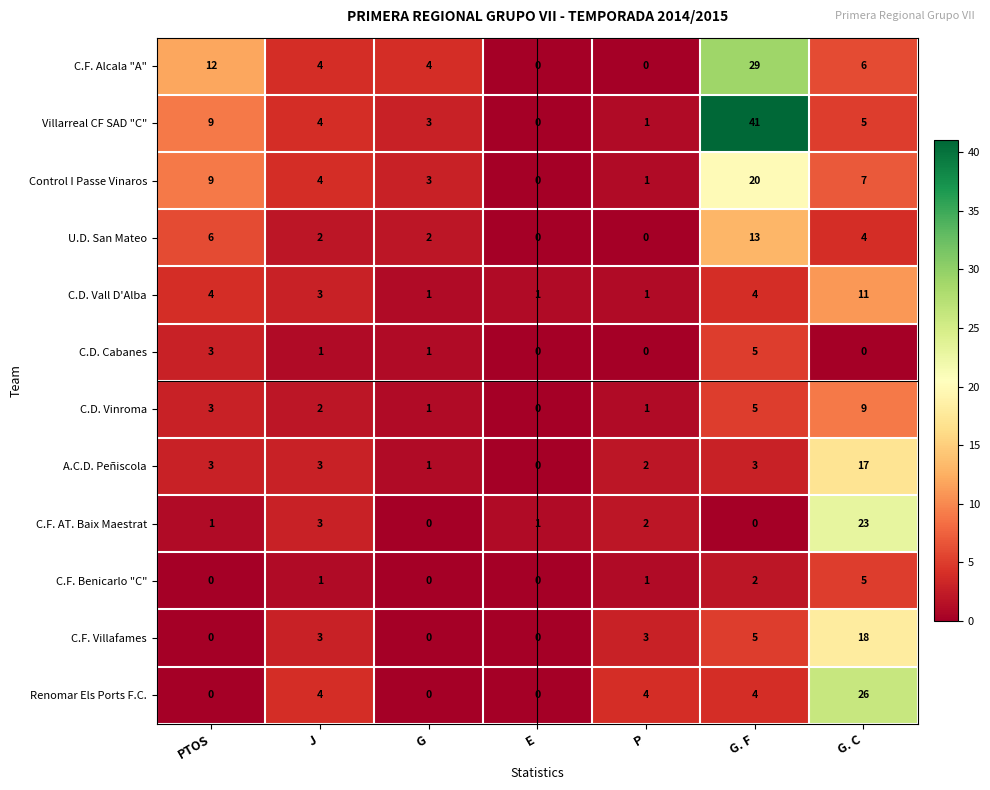

What is the sum of all C.F. AT. Baix Maestrat values?

30